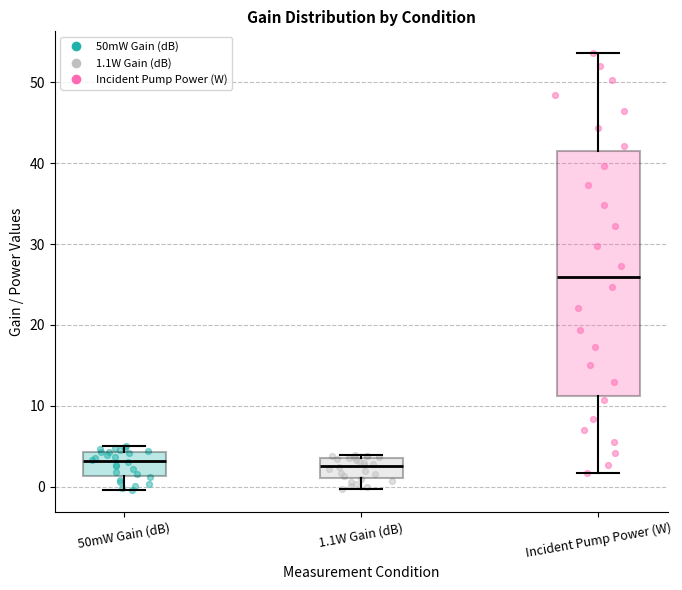

Where is the lower edge of the box for Incident Pump Power (W) on the y-axis? The values are not printed on the chart, so give them approximately, as read against the axis.

11